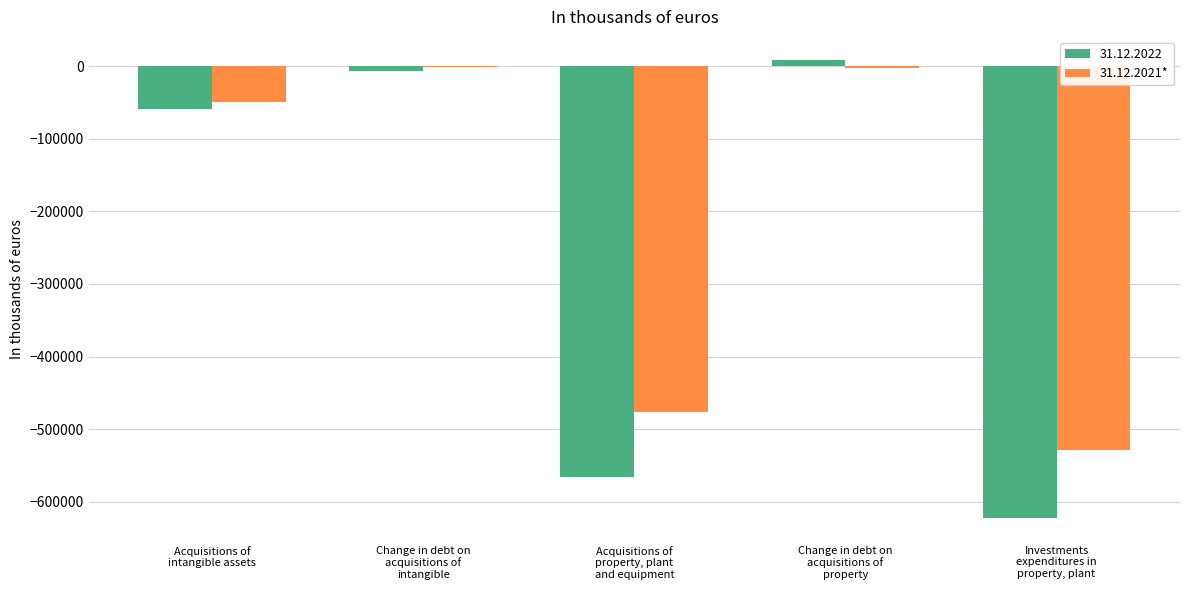

How many groups of bars are there?

5